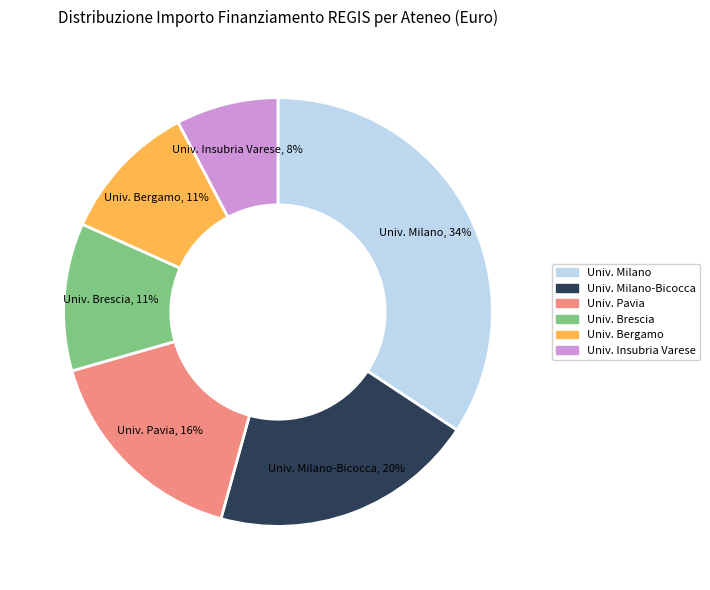

How many slices are in this pie chart?

6